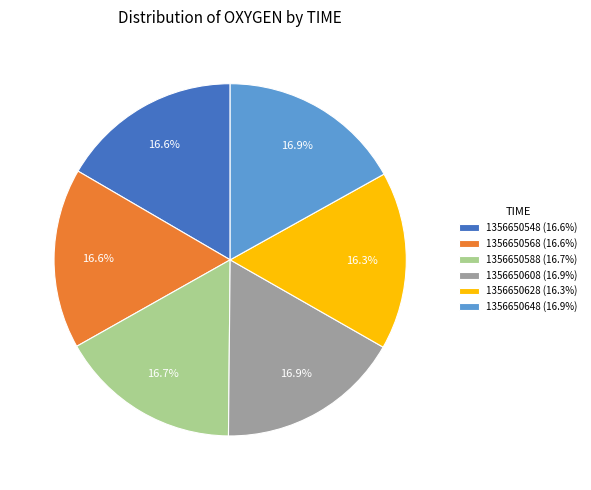

The 1356650608 slice represents 28% of the pie. True or false?

False